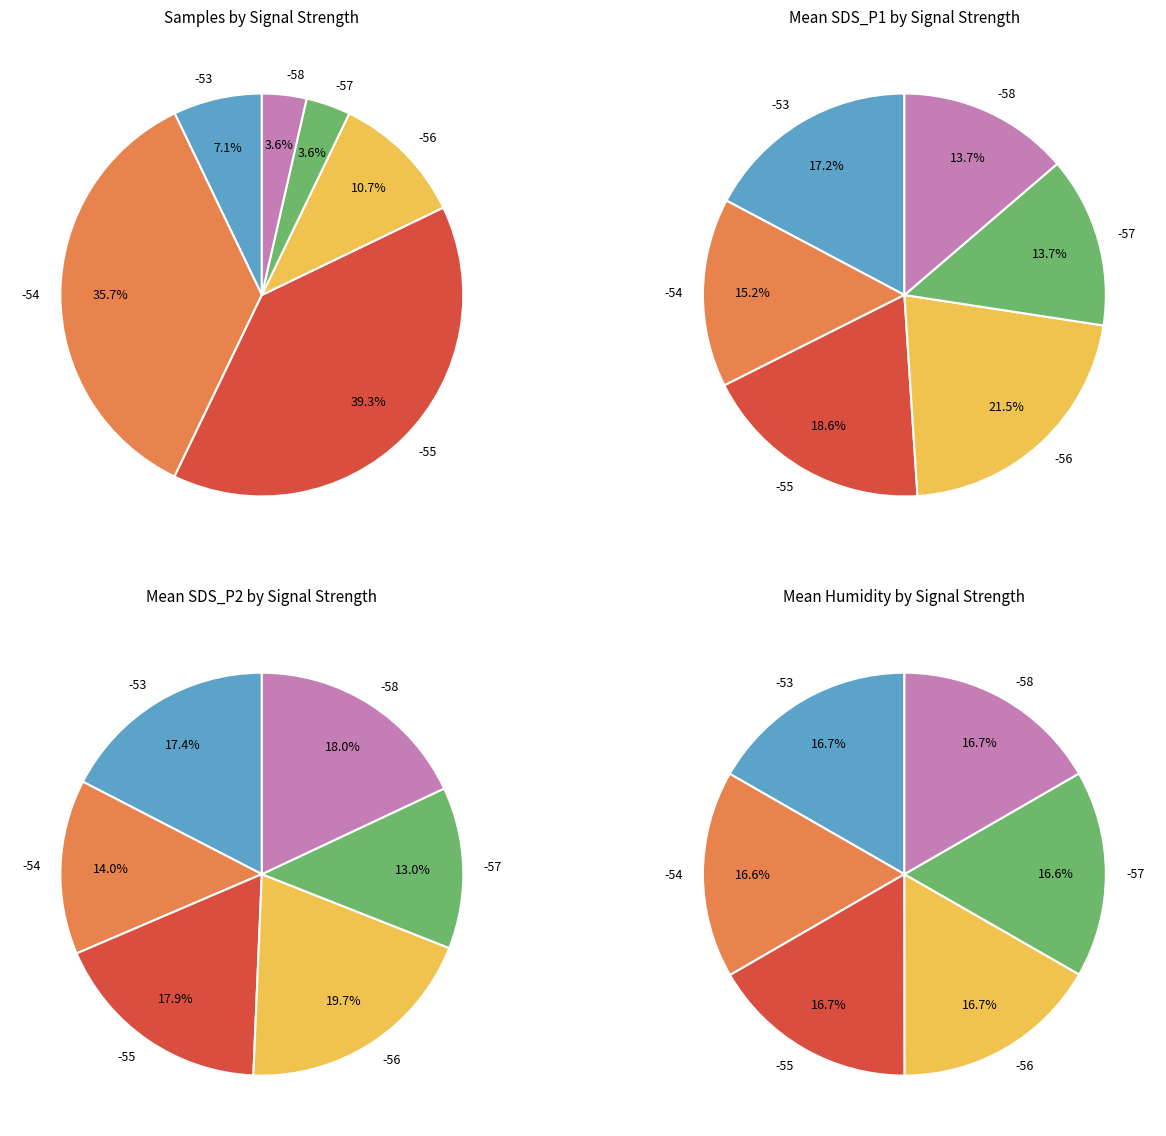

Is there any slice that represents more than half of the pie?

No